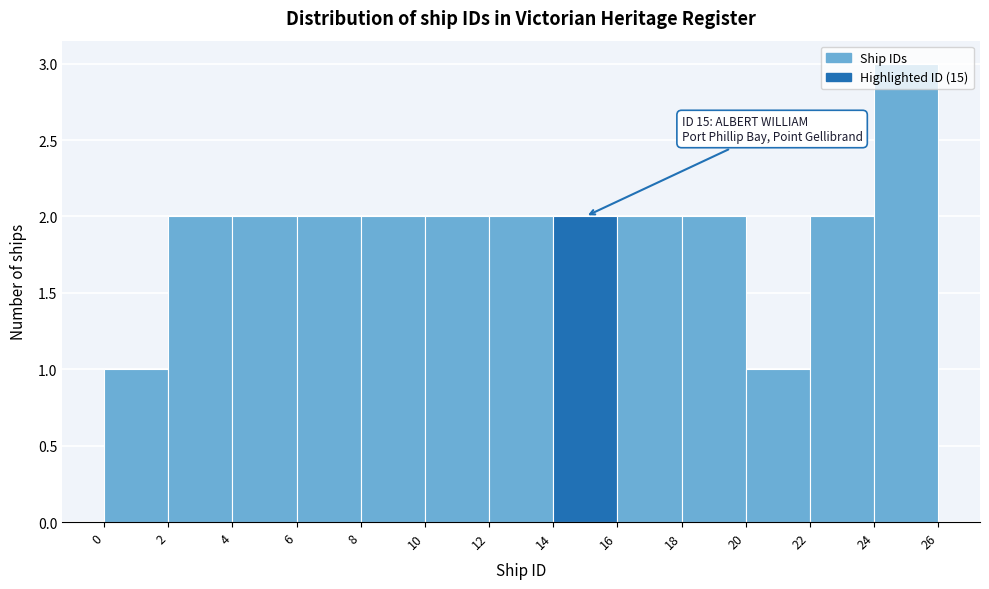

Over which range of the x-axis is the bar tallest?

24 to 26